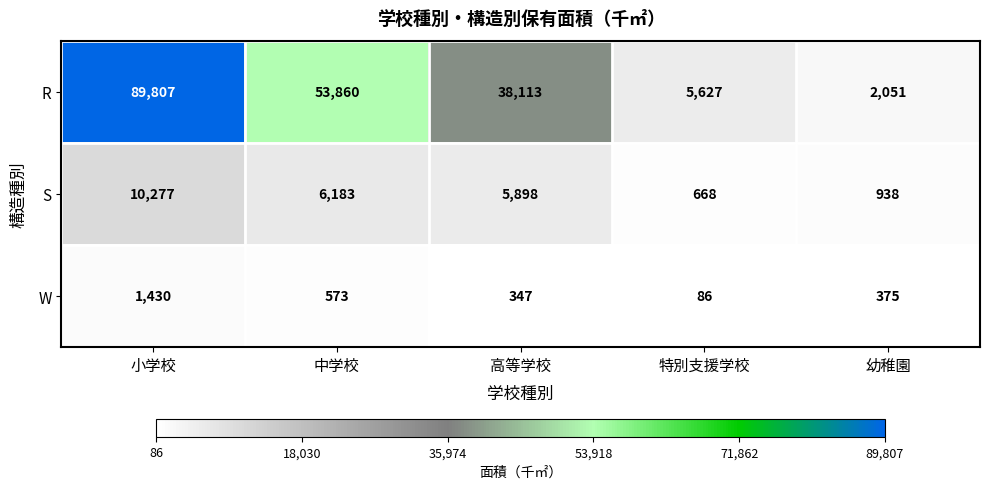

At how many categories does at least one series exceed 43452?

2